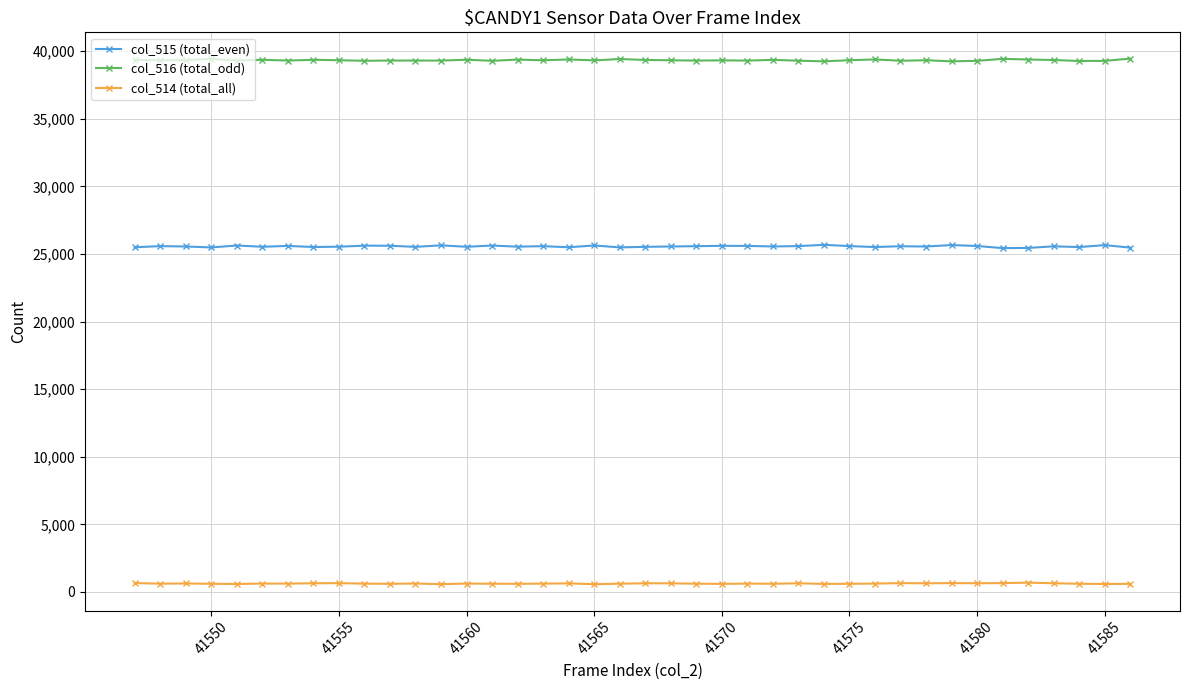

At how many categories does at least one series exceed 17290?

40